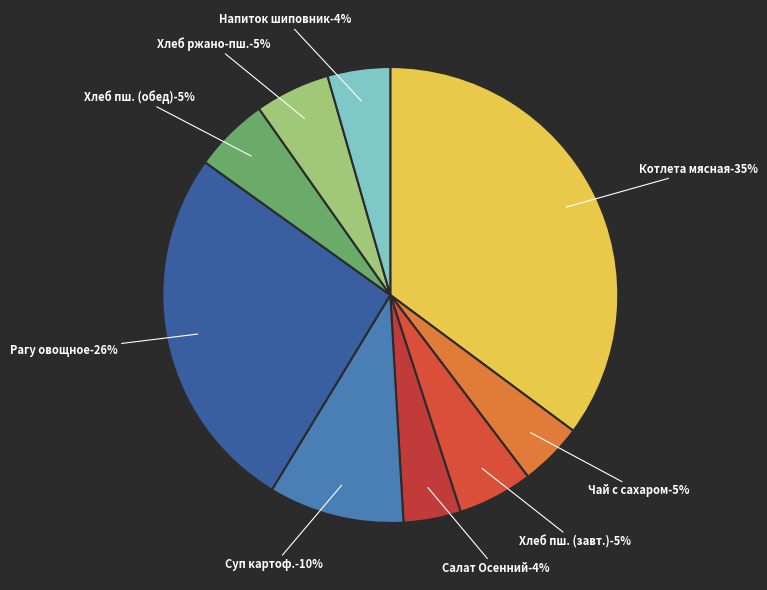

How many slices are in this pie chart?

9